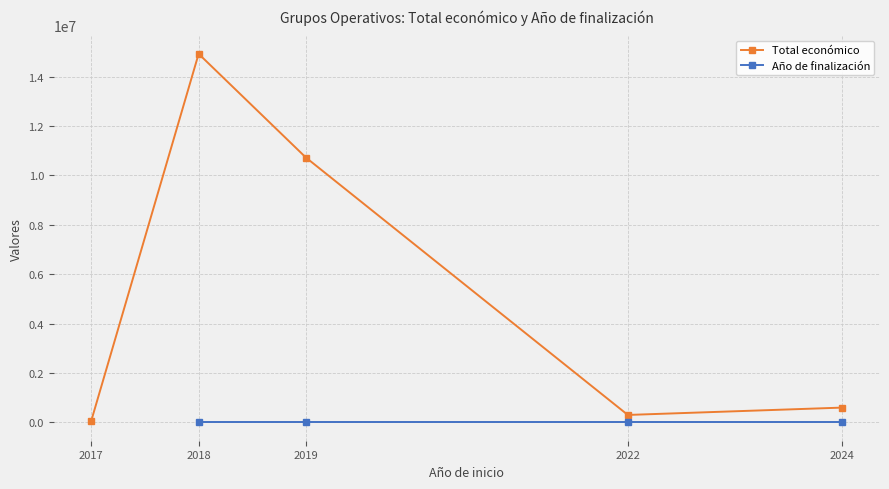

How many lines are shown in the chart?

2